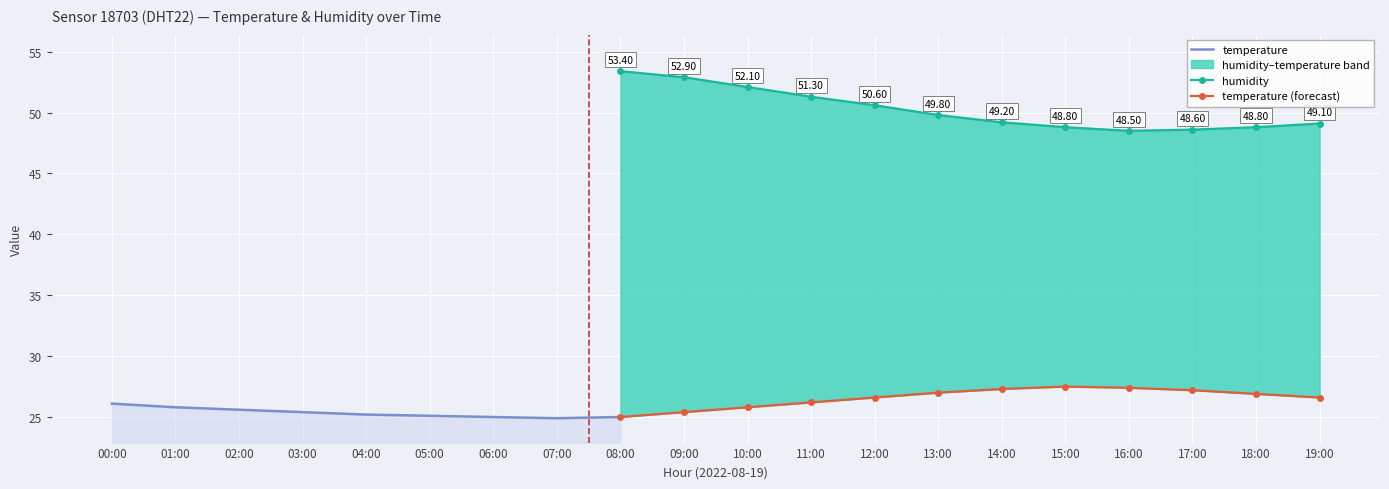

What is the average value of the temperature series?

26.1